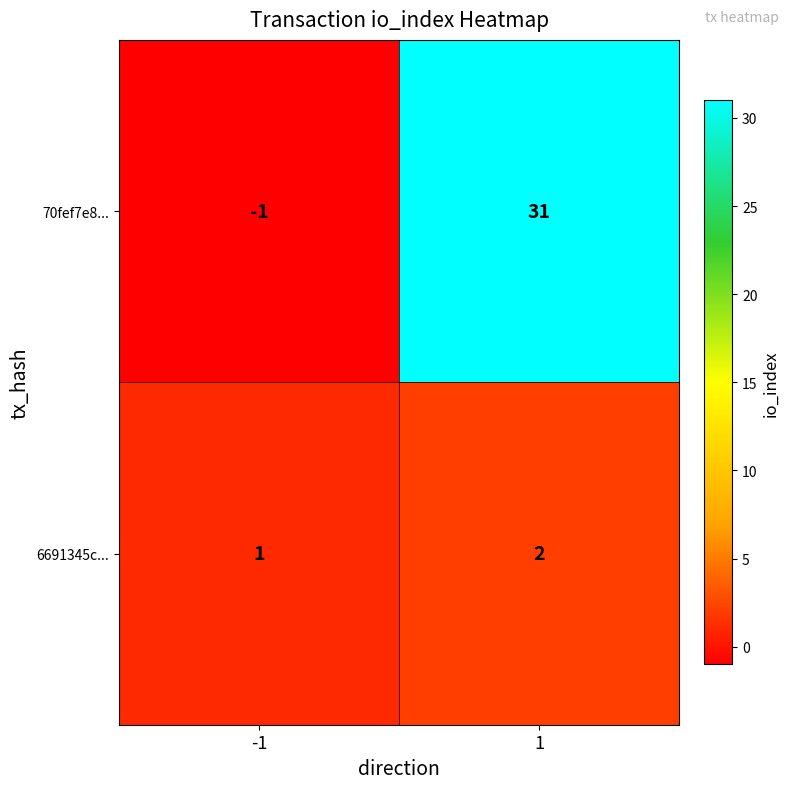

Reading left to right, transcribe all the data shown in this chart.

70fef7e8...: -1	31
6691345c...: 1	2